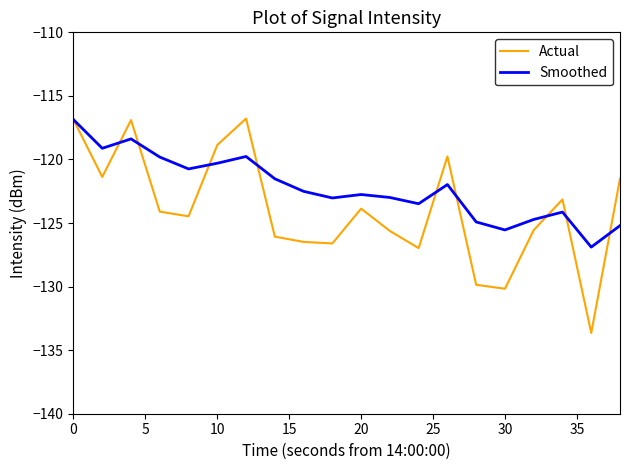

What is the average value of the Actual series?

-123.9